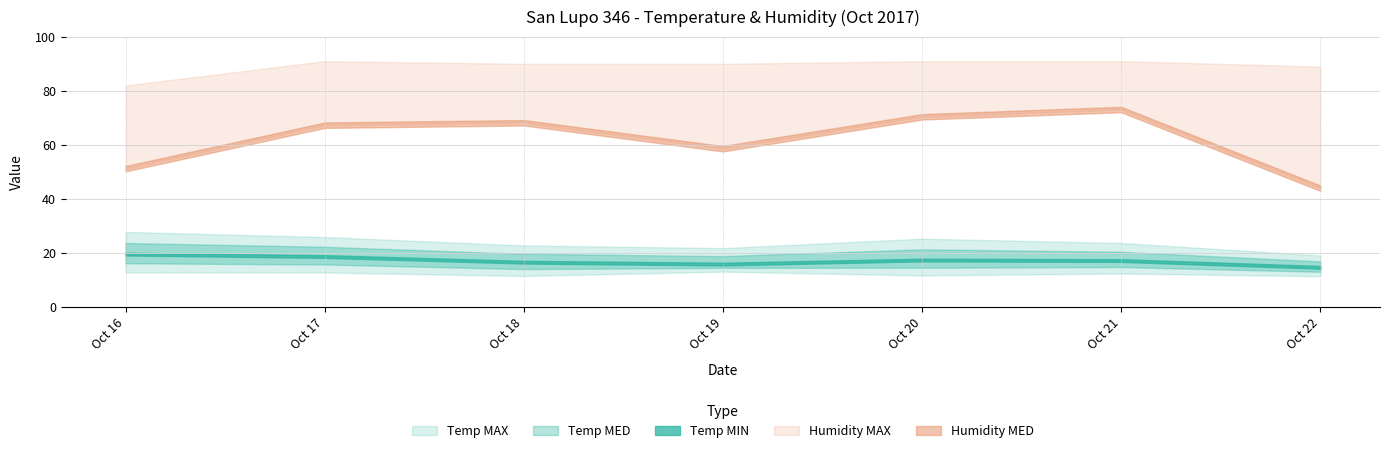

What are all the series names shown in the legend?

Temp MAX, Temp MED, Temp MIN, Humidity MED, Humidity MAX